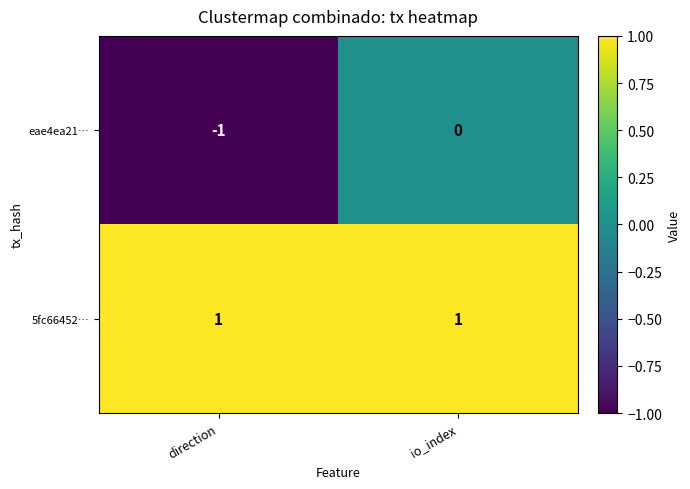

Reading right to left, extract all data points from this chart.

eae4ea21…: io_index=0	direction=-1
5fc66452…: io_index=1	direction=1